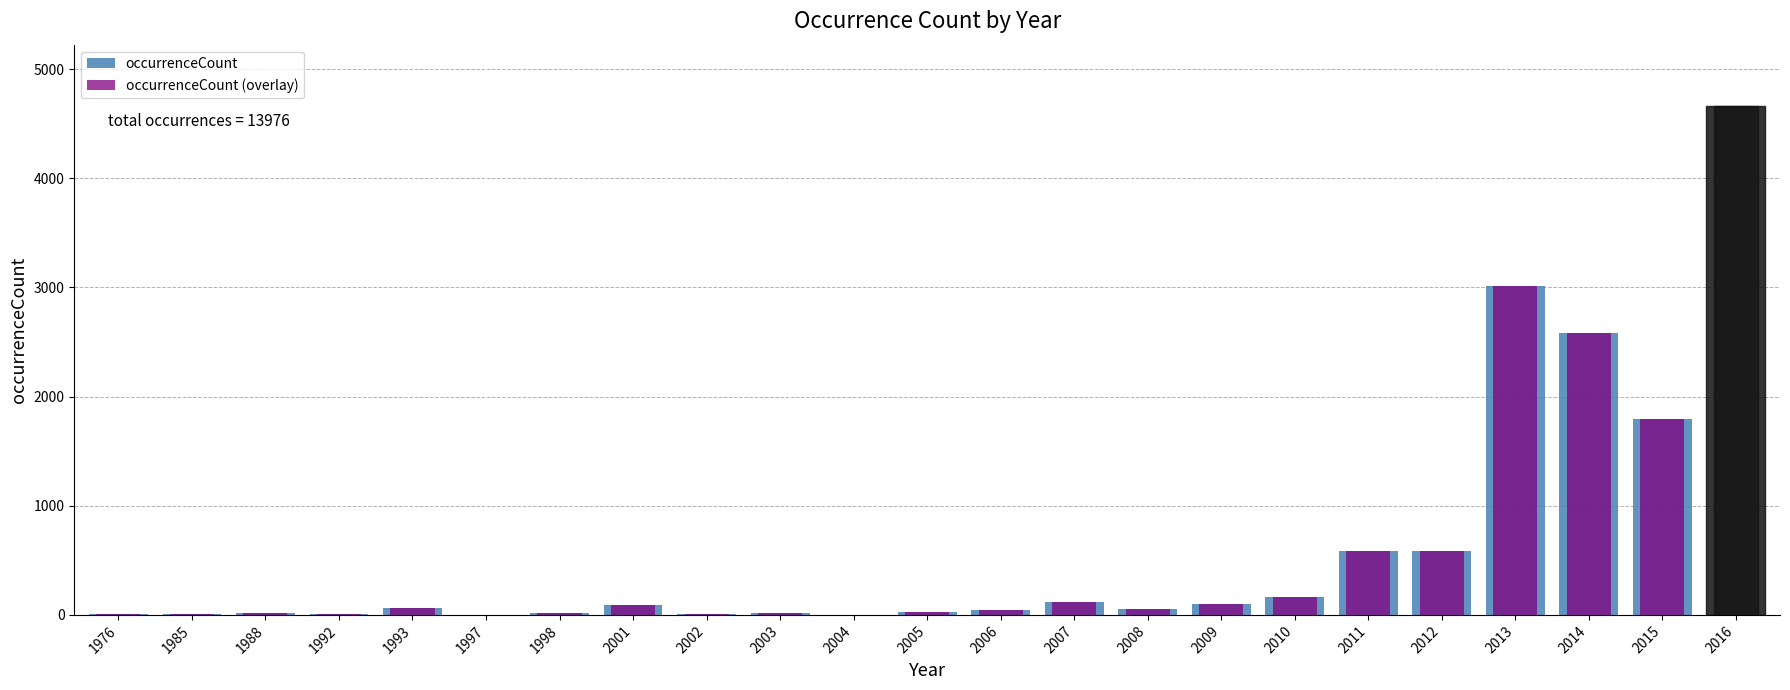

Which category has the lowest value across all series?

2004